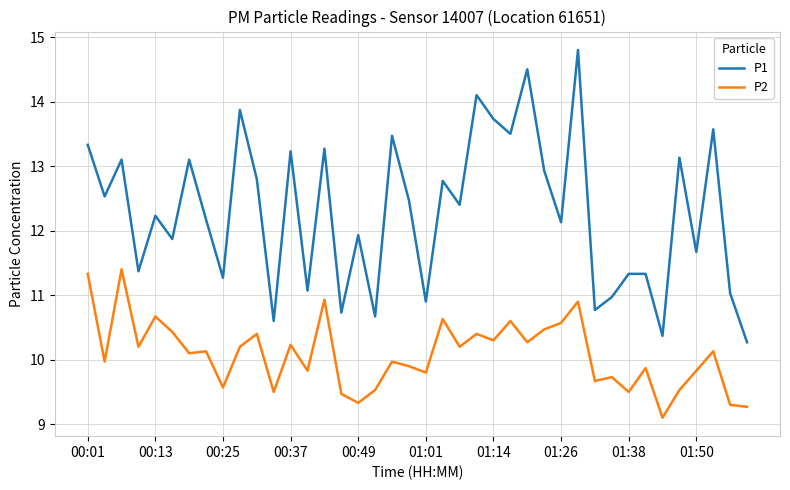

True or false: P1 and P2 cross at least once.

False